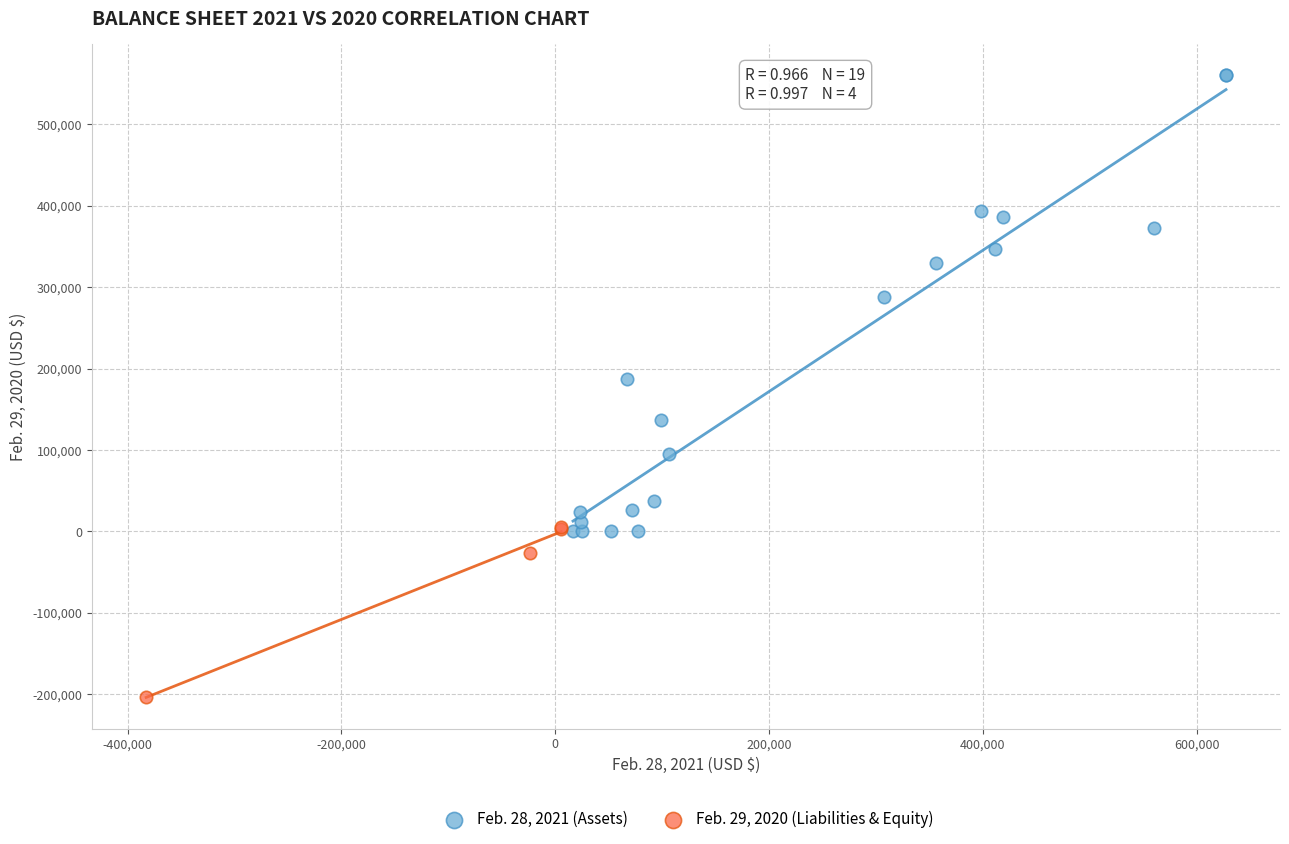

Which series has the widest spread of Y values?

Feb. 28, 2021 (Assets)